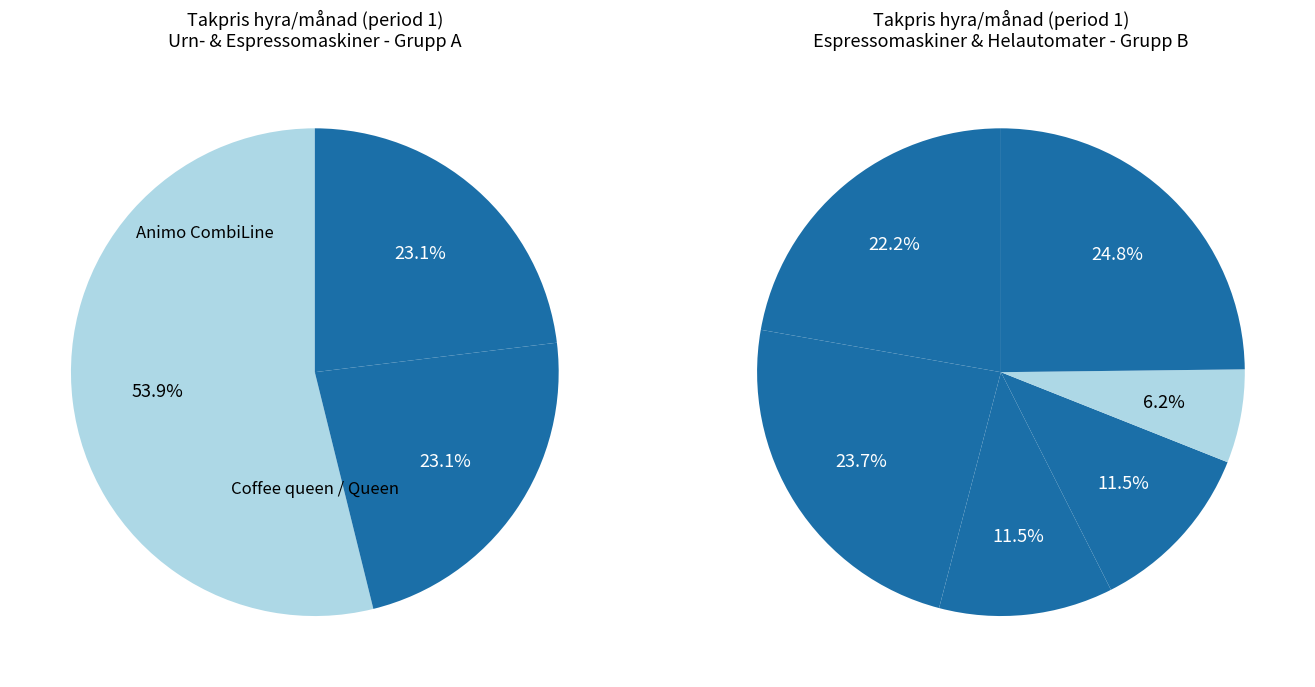

Approximately how many times larger is the value at Necta Kaela compared to Coffee Queen Mega Gold 2,5L M?

5.2